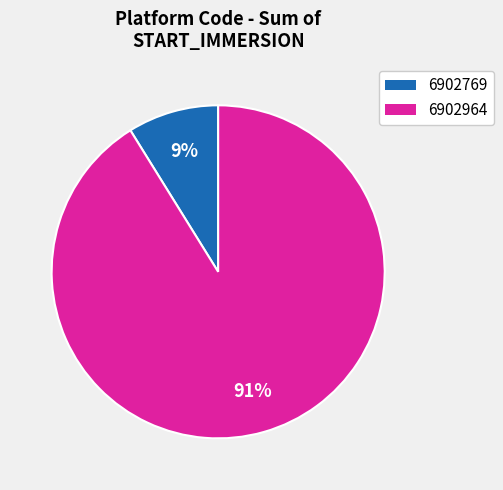

How many slices are in this pie chart?

2